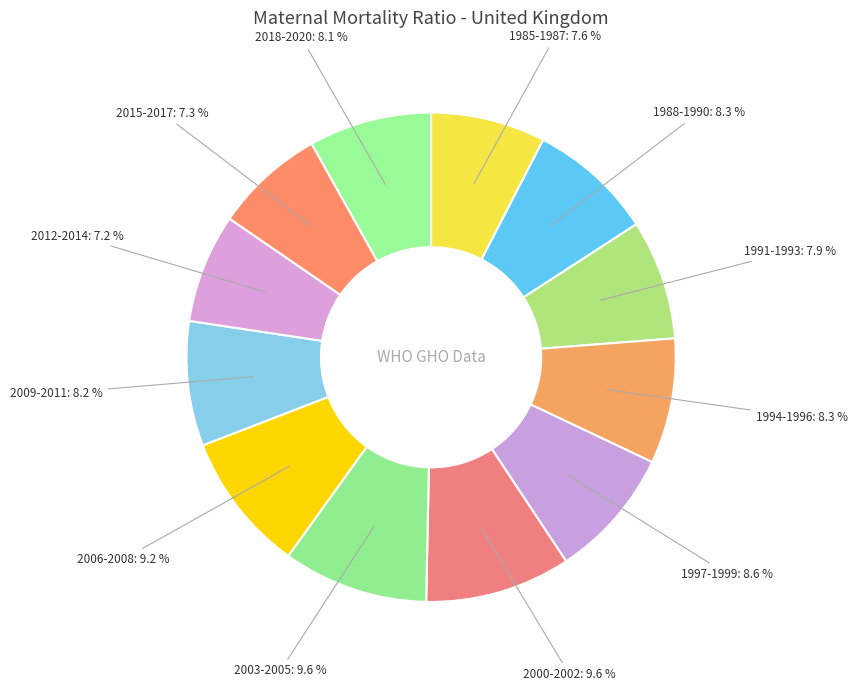

What percentage do 2012-2014 and 2006-2008 together represent?

16.4%